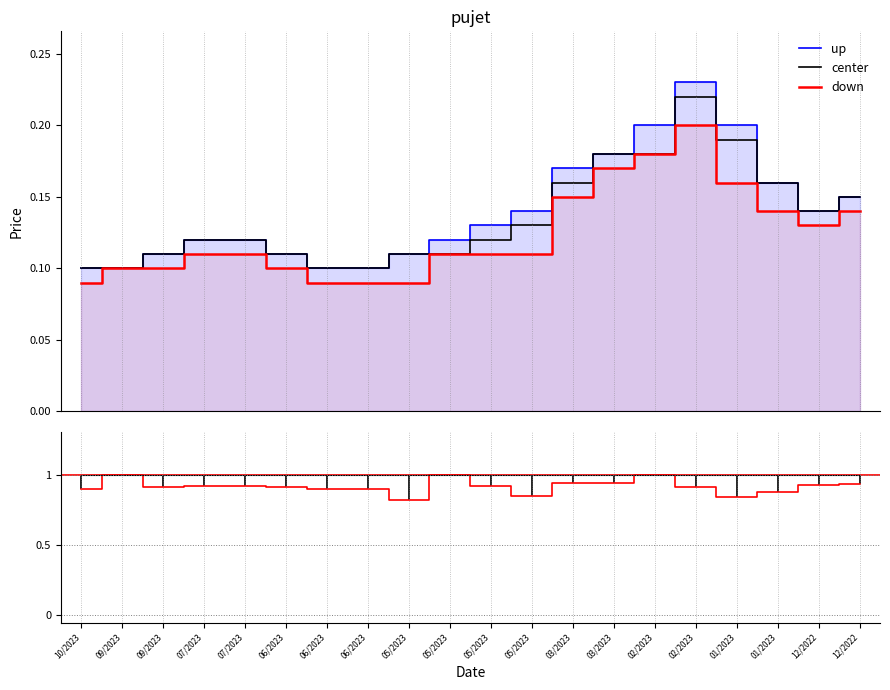

True or false: center and up intersect in this chart.

False